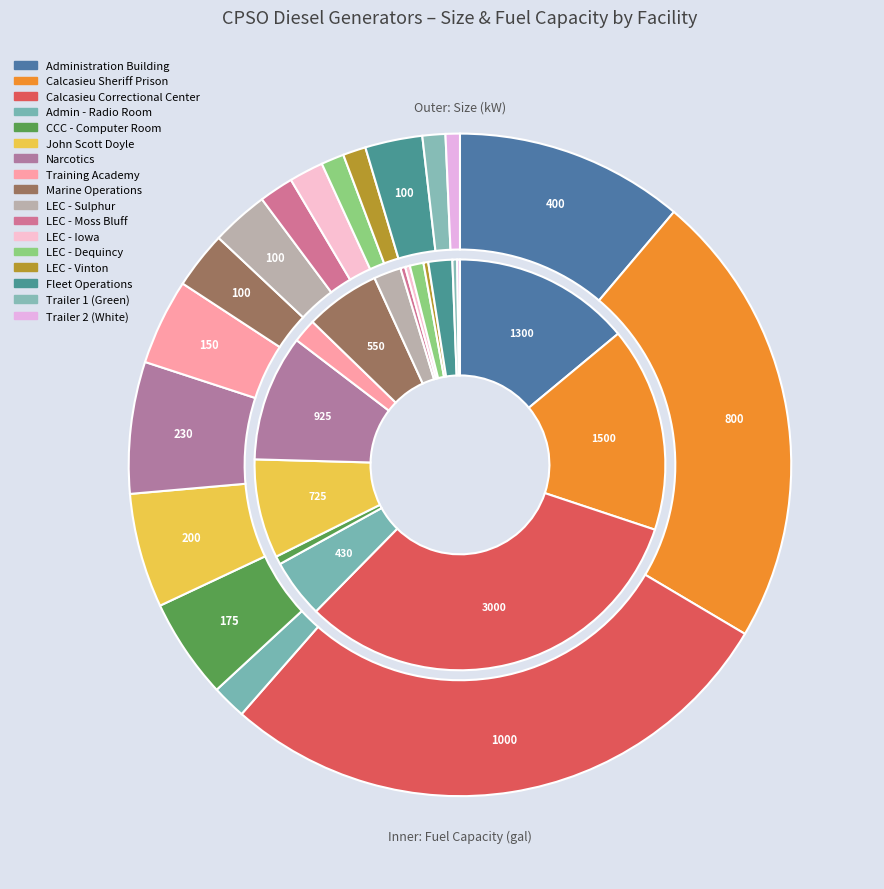

To the nearest percent, what is the difference between the LEC - Sulphur and LEC - Dequincy slice percentages?

1%